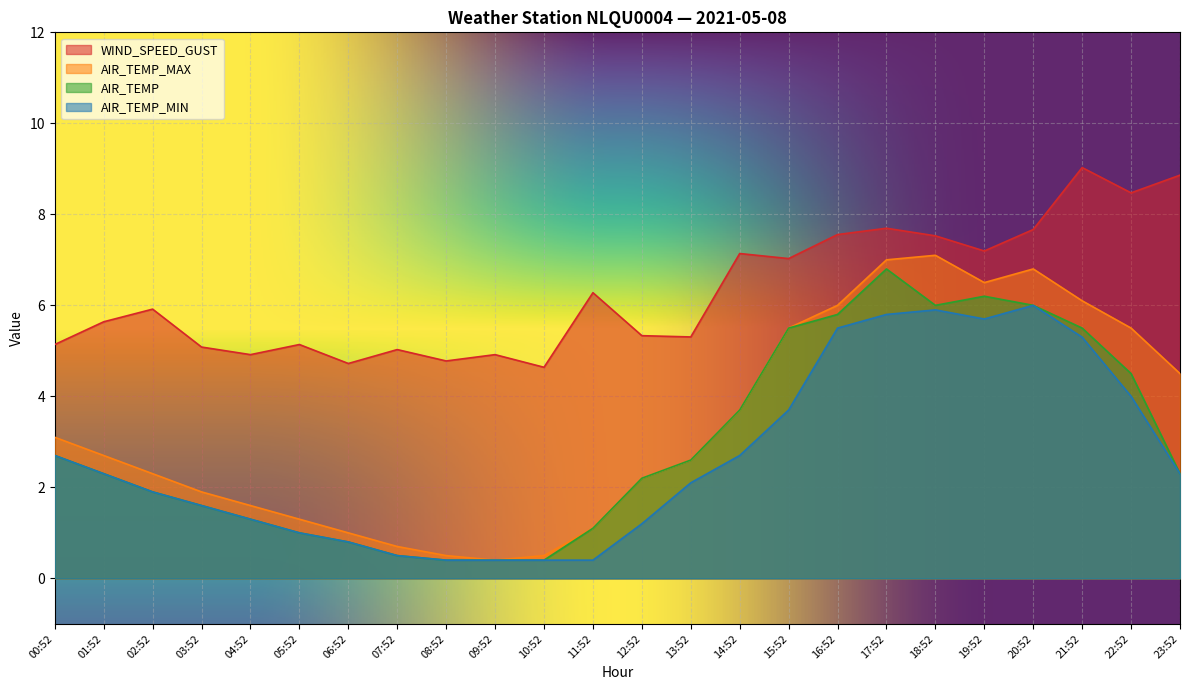

In AIR_TEMP, how many points are lower than both neighbors (excluding endpoints)?

1